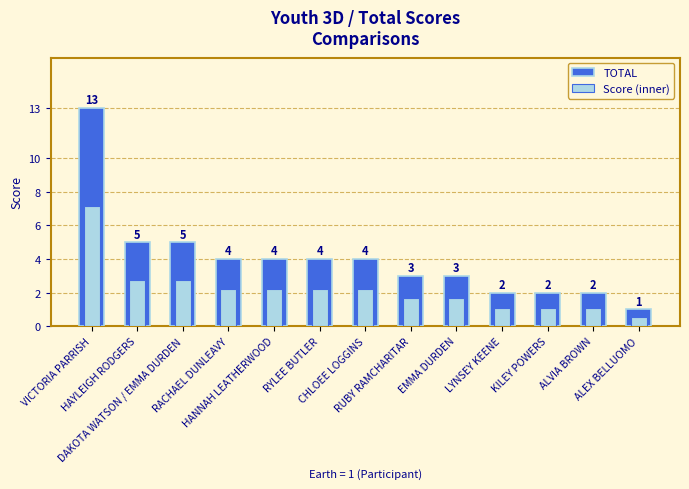

What is the value of the 12th bar from the left?

2